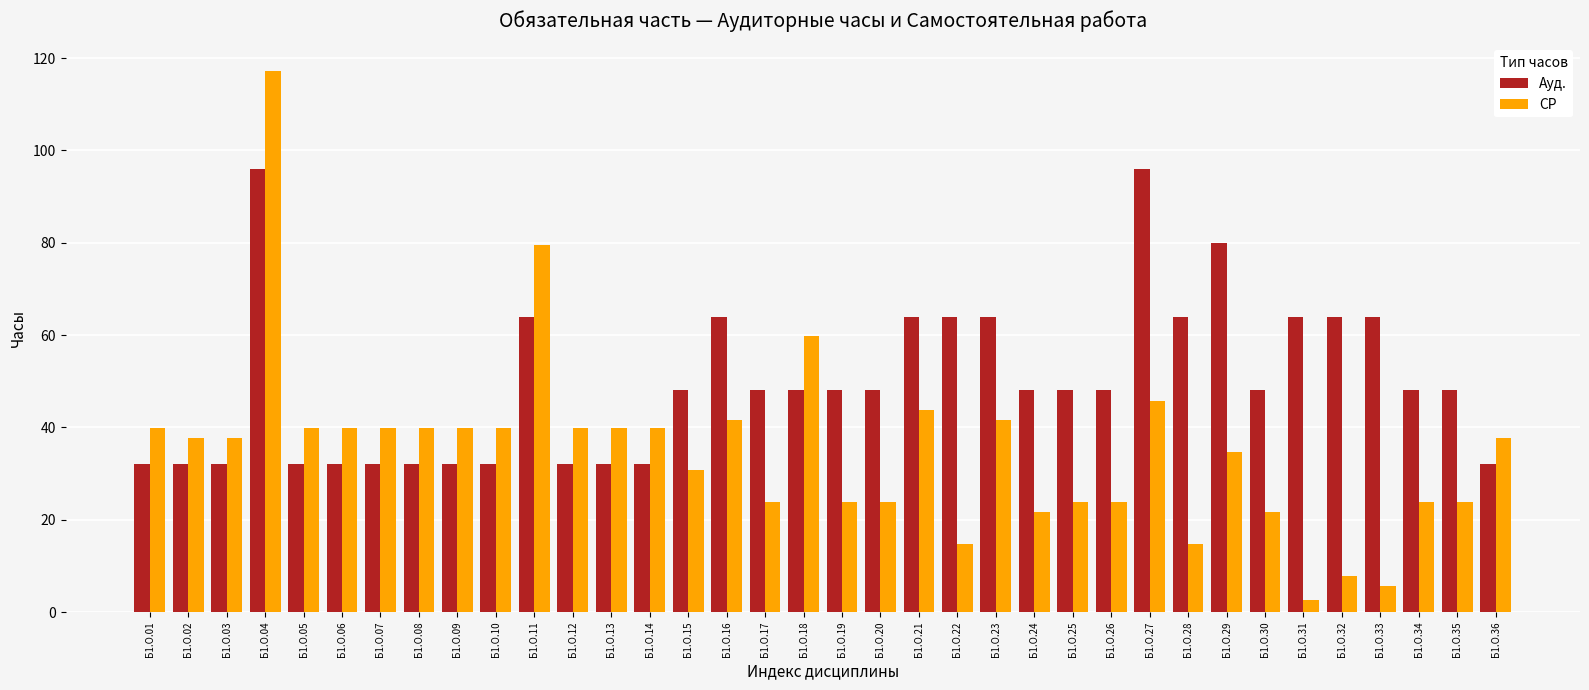

What is the greatest value displayed?

117.3